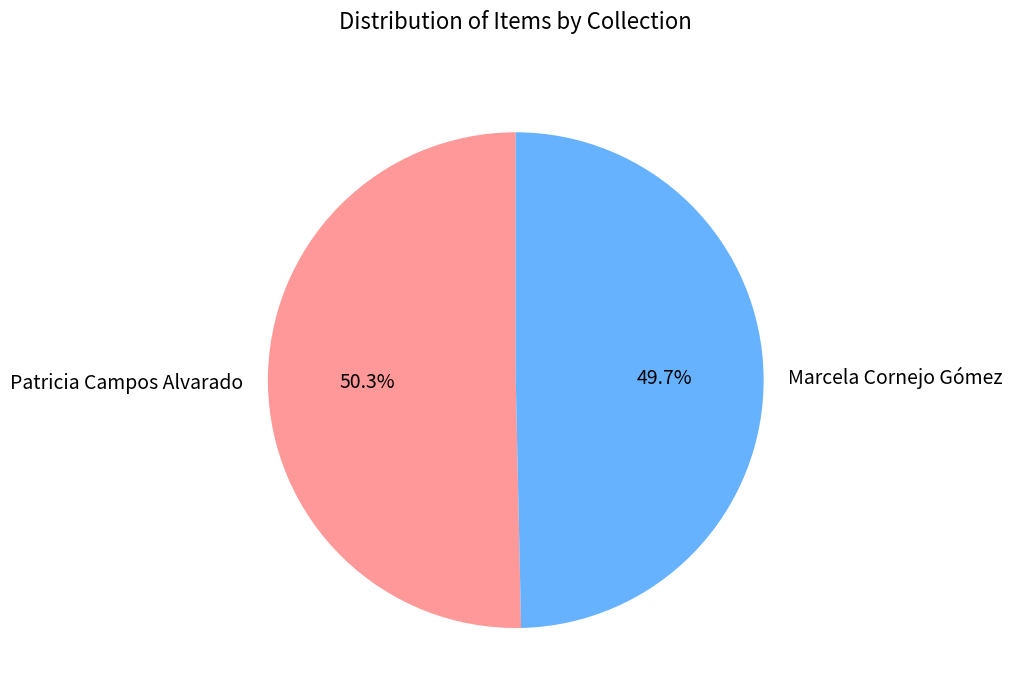

What is the ratio of the value at Marcela Cornejo Gómez to the value at Patricia Campos Alvarado?

1.0